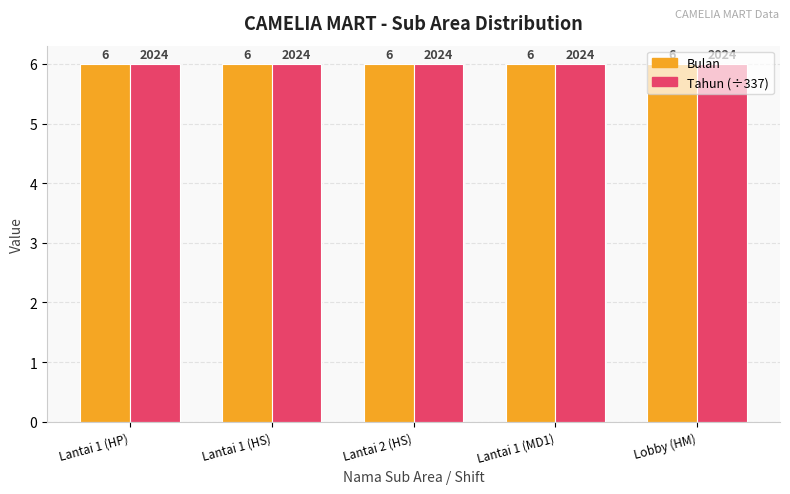

The Bulan series shows 6.0 at Lobby (HM). True or false?

True